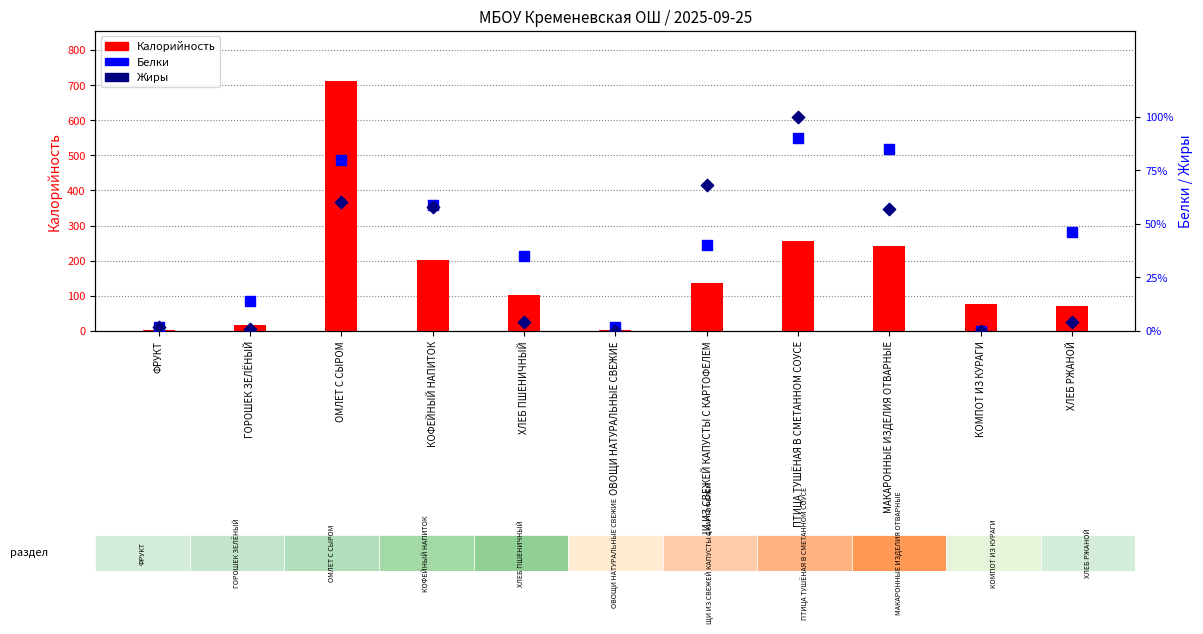

Which series reaches the maximum Y coordinate?

Калорийность